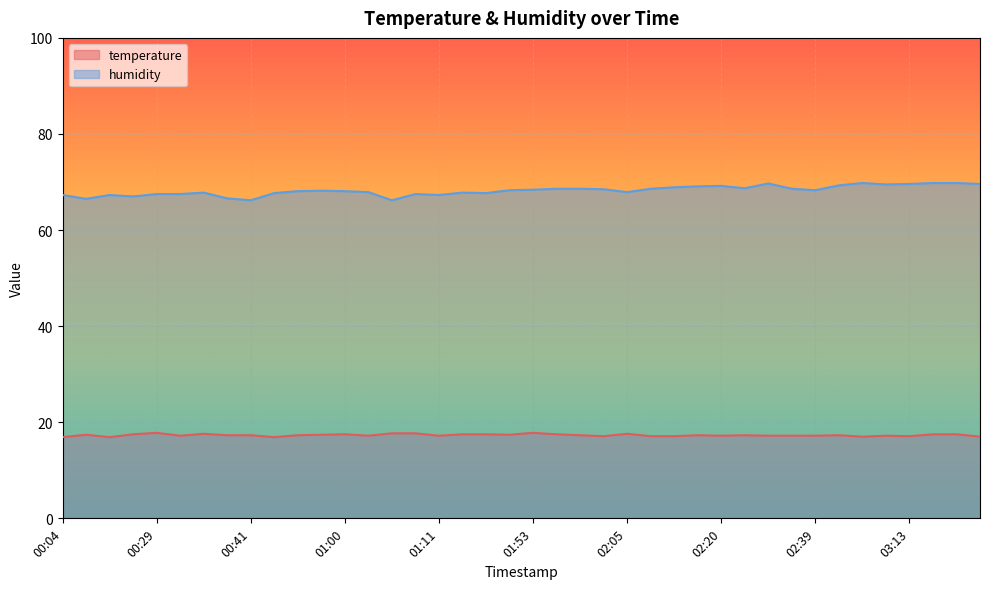

Is it true that temperature equals 22.9 at 00:16?

False